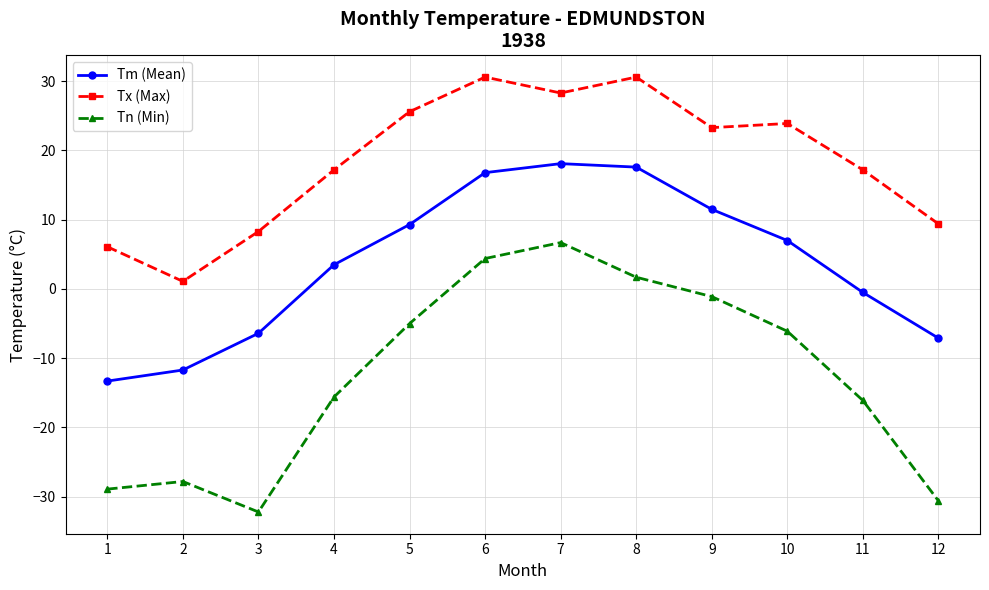

Which series has the widest spread of values?

Tn (Min)